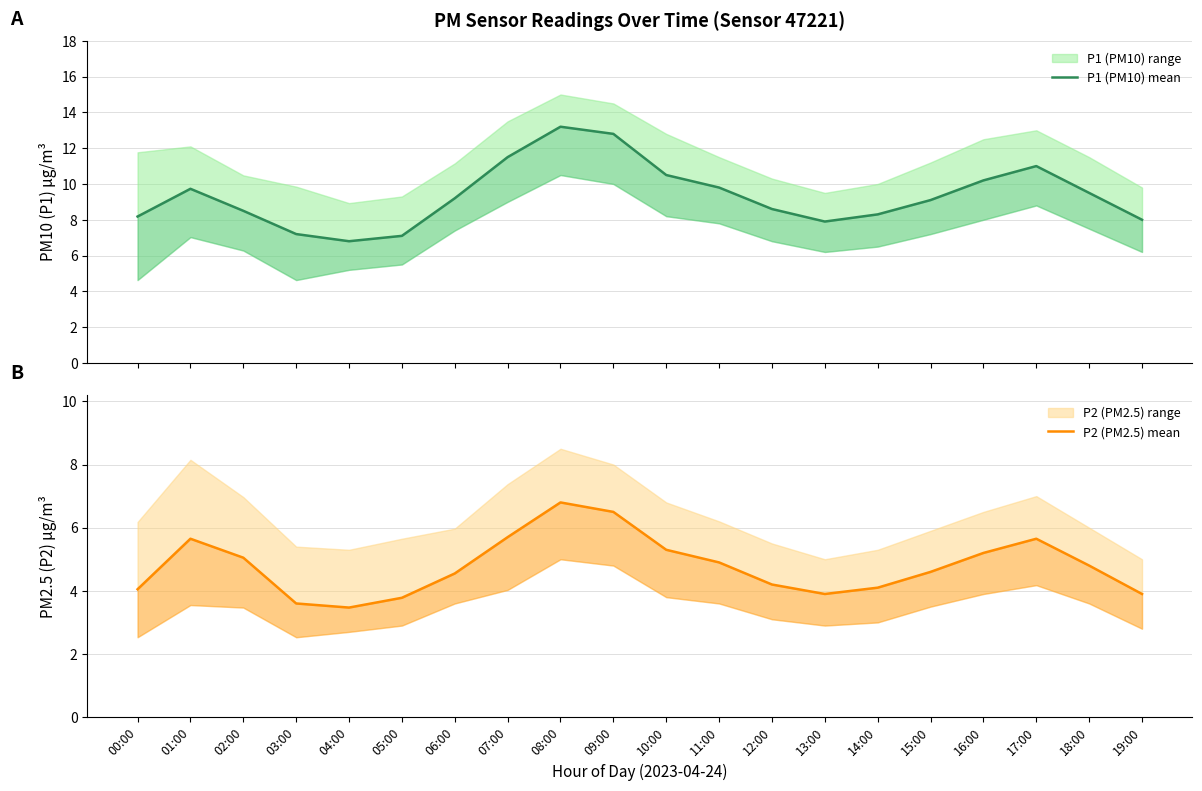

True or false: P2 (PM2.5) mean and P1 (PM10) mean intersect in this chart.

False